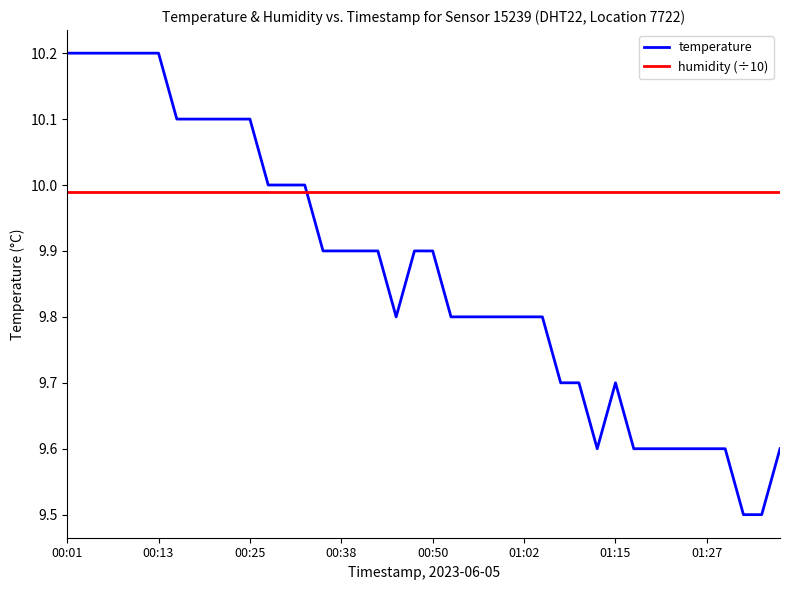

True or false: humidity (÷10) and temperature cross at least once.

True